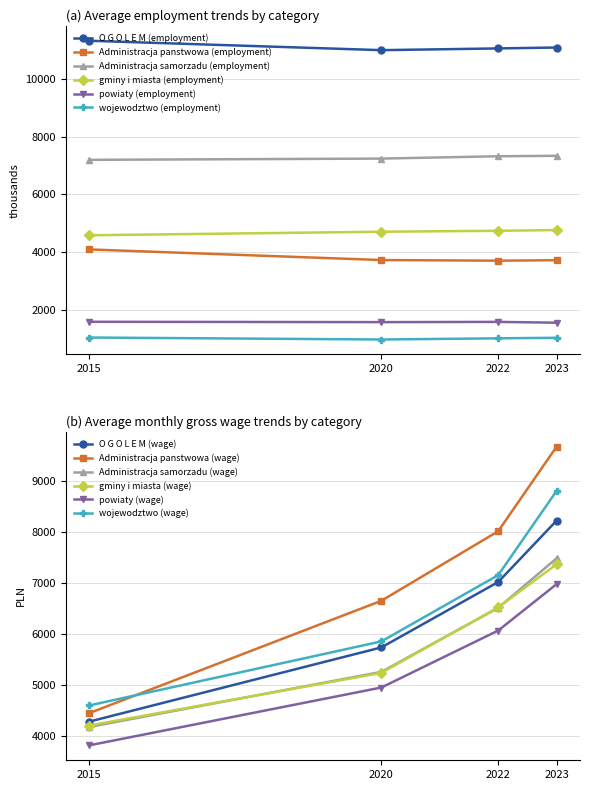

Rank the series by their maximum value, from highest to lowest.

O G O L E M (employment), Administracja samorzadu (employment), gminy i miasta (employment), Administracja panstwowa (employment), powiaty (employment), wojewodztwo (employment)